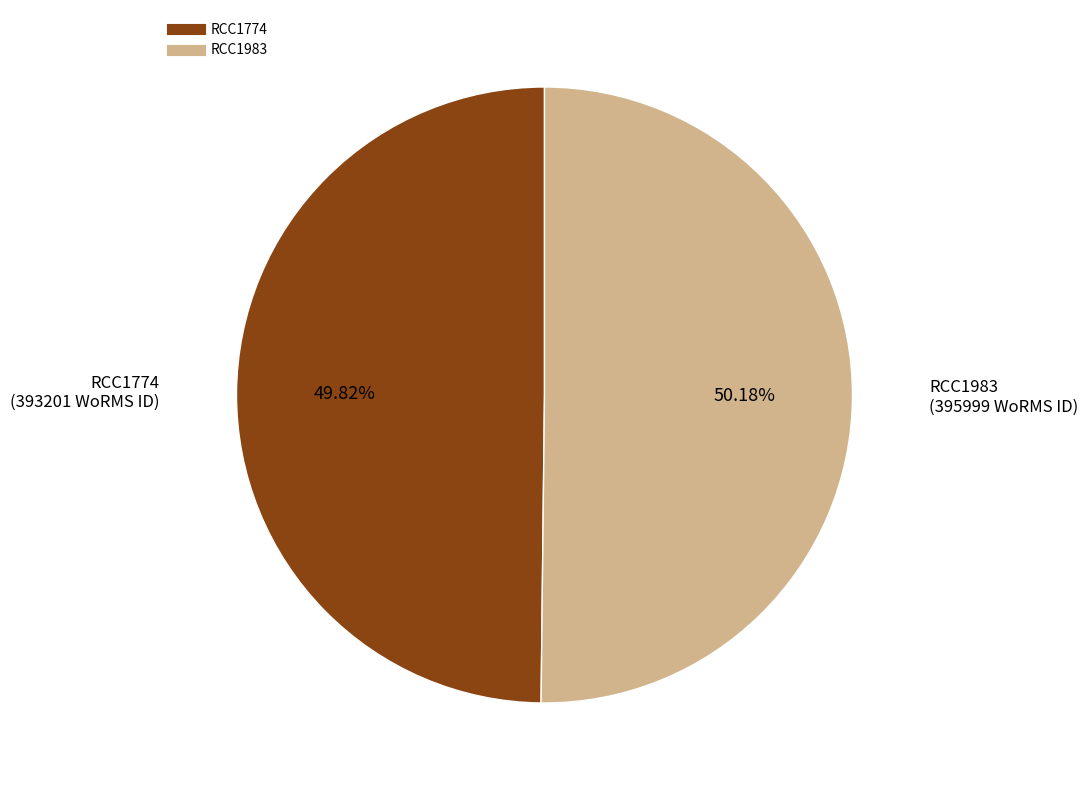

To the nearest percent, what portion does RCC1774 represent?

50%